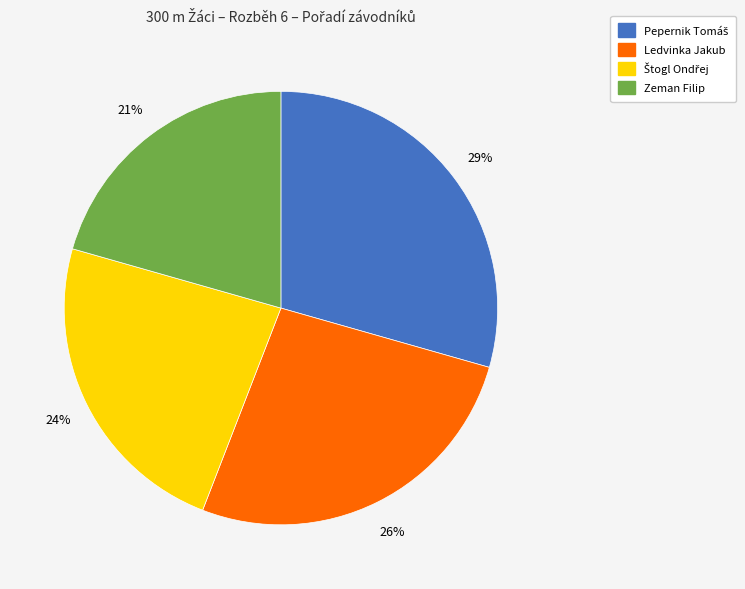

Combined, do Zeman Filip and Ledvinka Jakub account for over 50%?

No